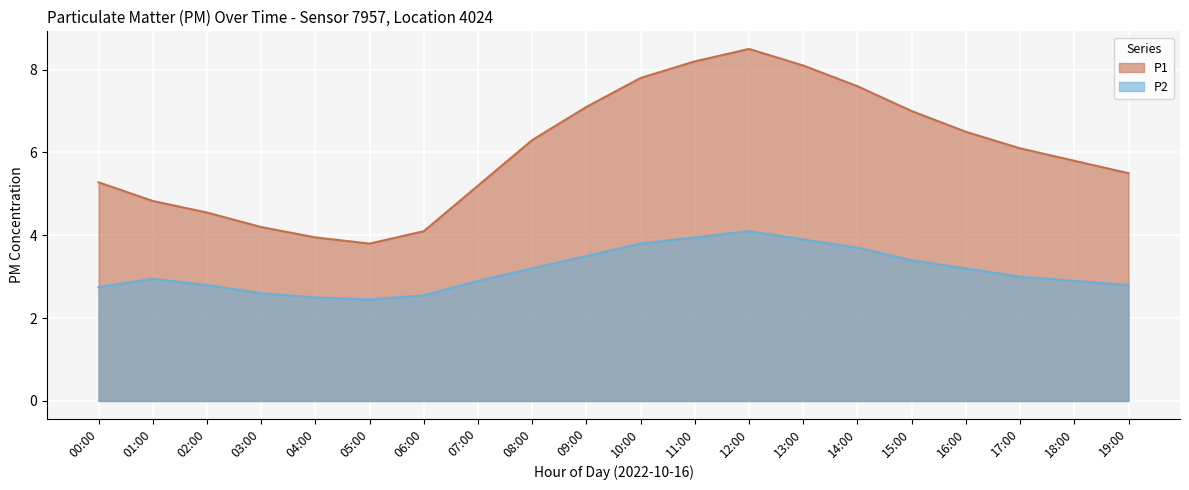

True or false: P2 and P1 intersect in this chart.

False